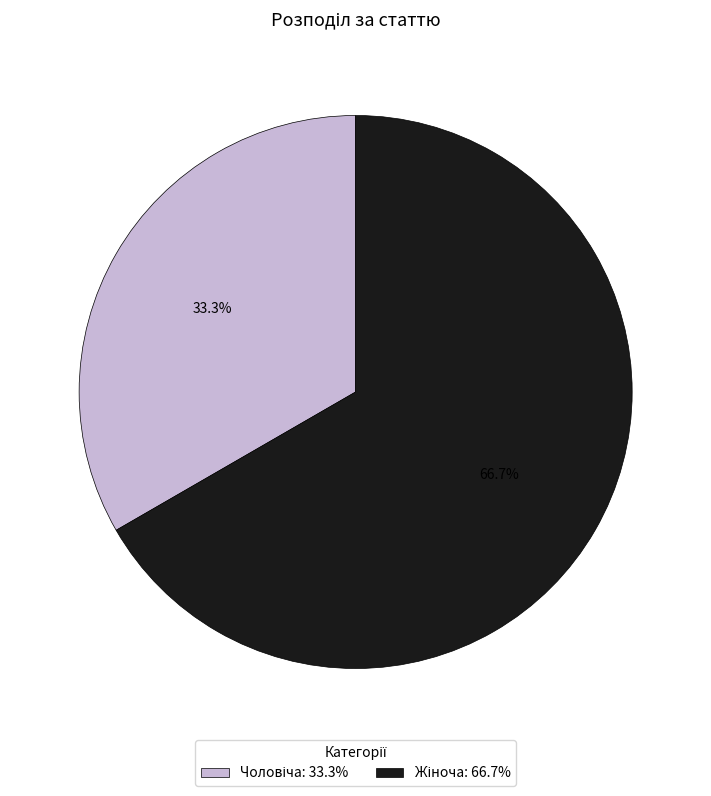

Does any single category account for the majority?

Yes